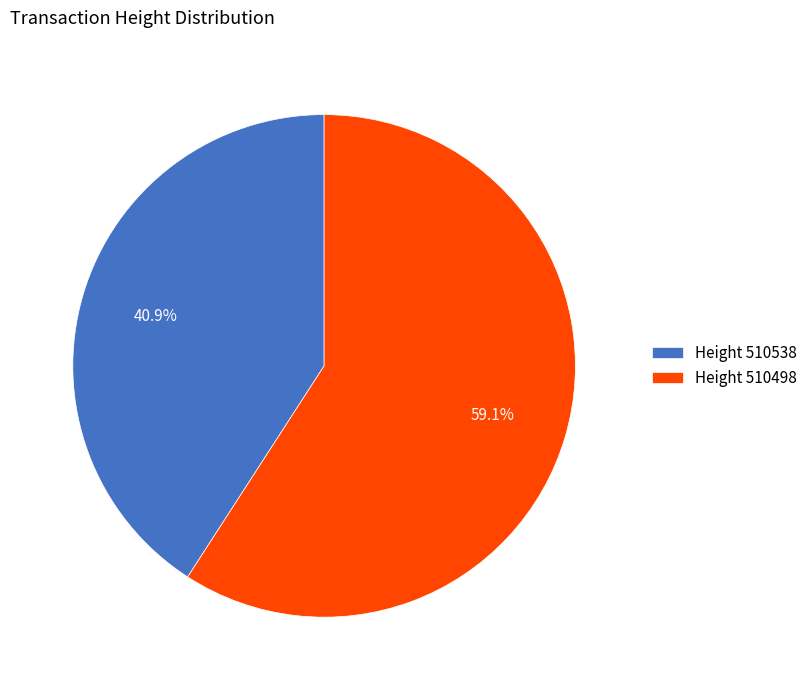

Approximately how many times larger is the value at Height 510538 compared to Height 510498?

0.7